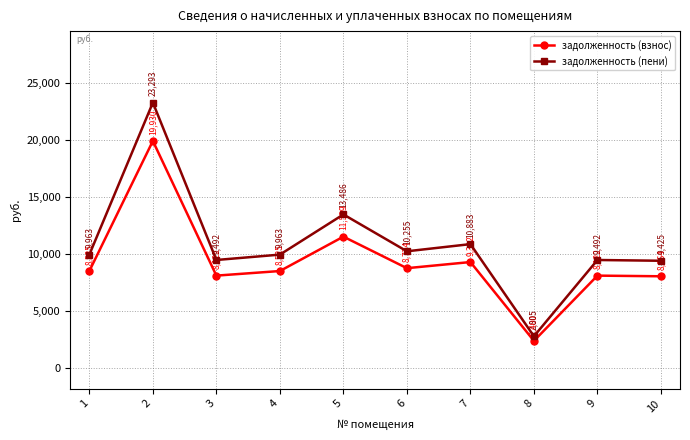

What is the minimum value for задолженность (пени)?

2805.0